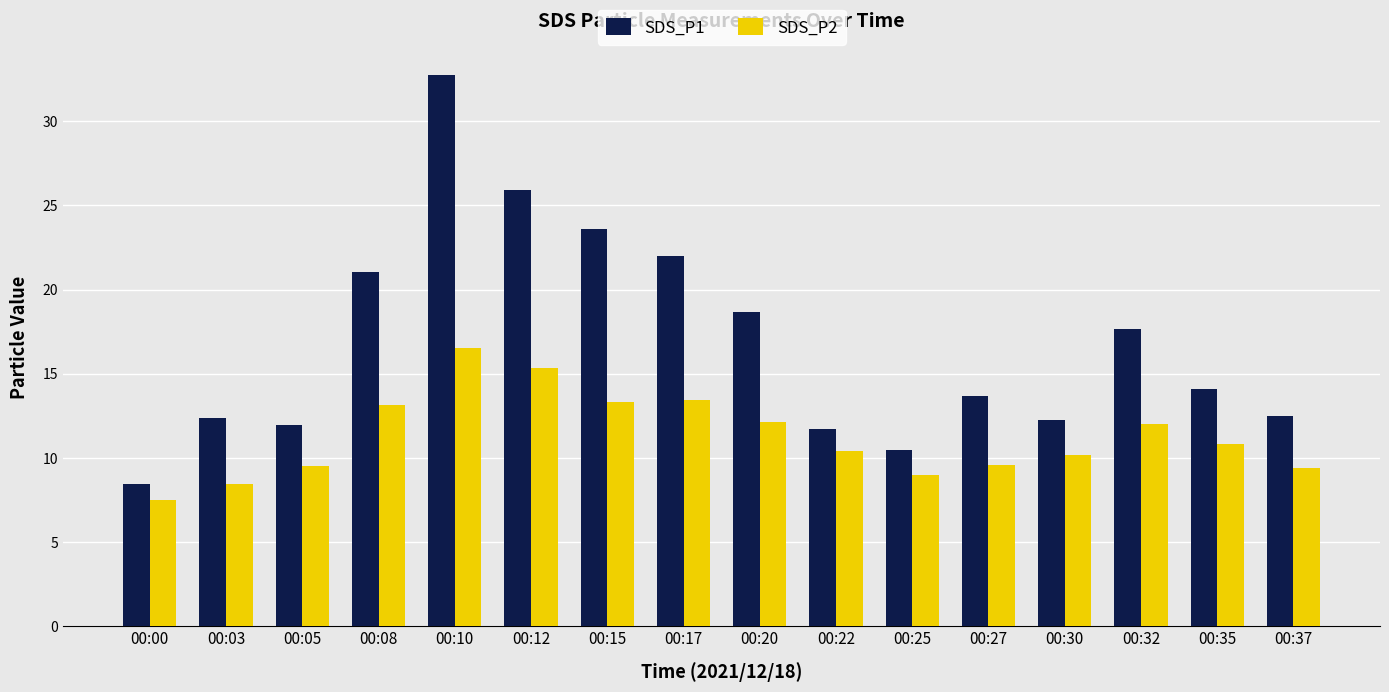

What are all the series names shown in the legend?

SDS_P1, SDS_P2